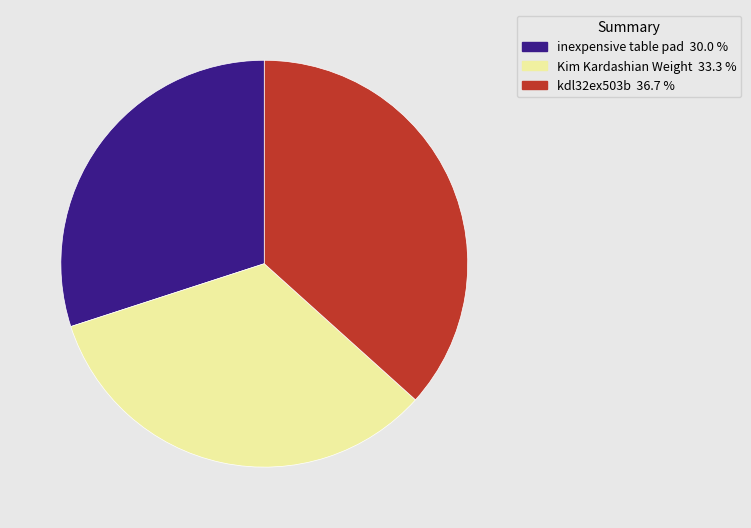

What is the smallest slice in the pie chart?

inexpensive table pad